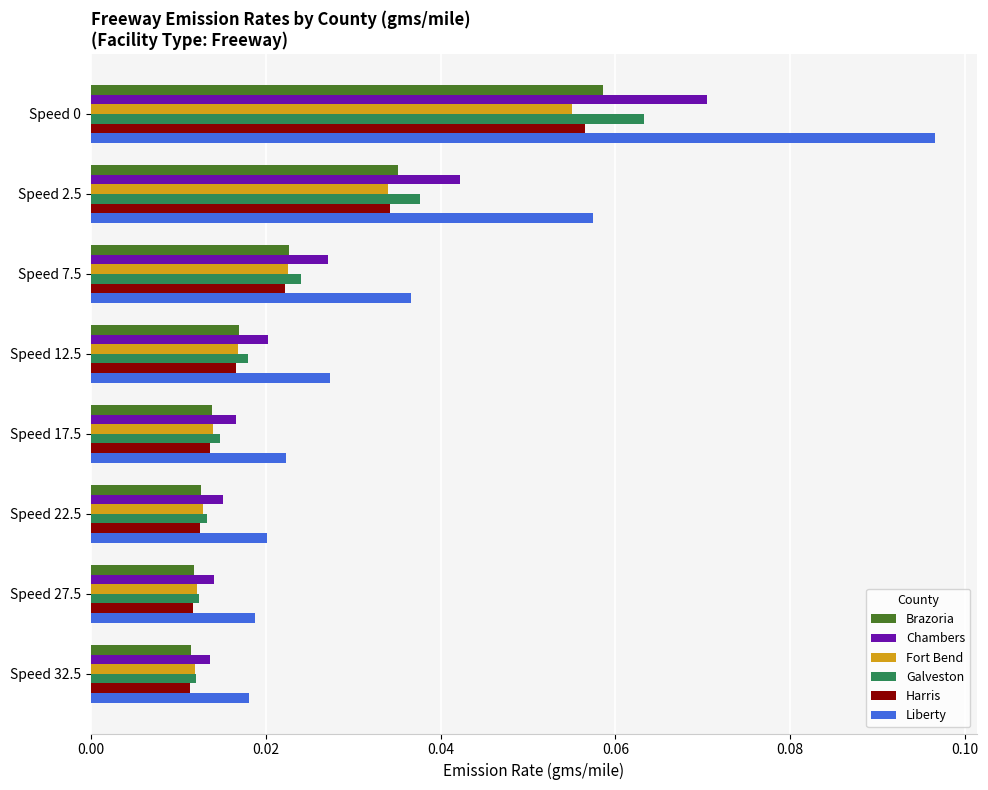

True or false: Galveston has a value of 0.0 at Speed 0.

False